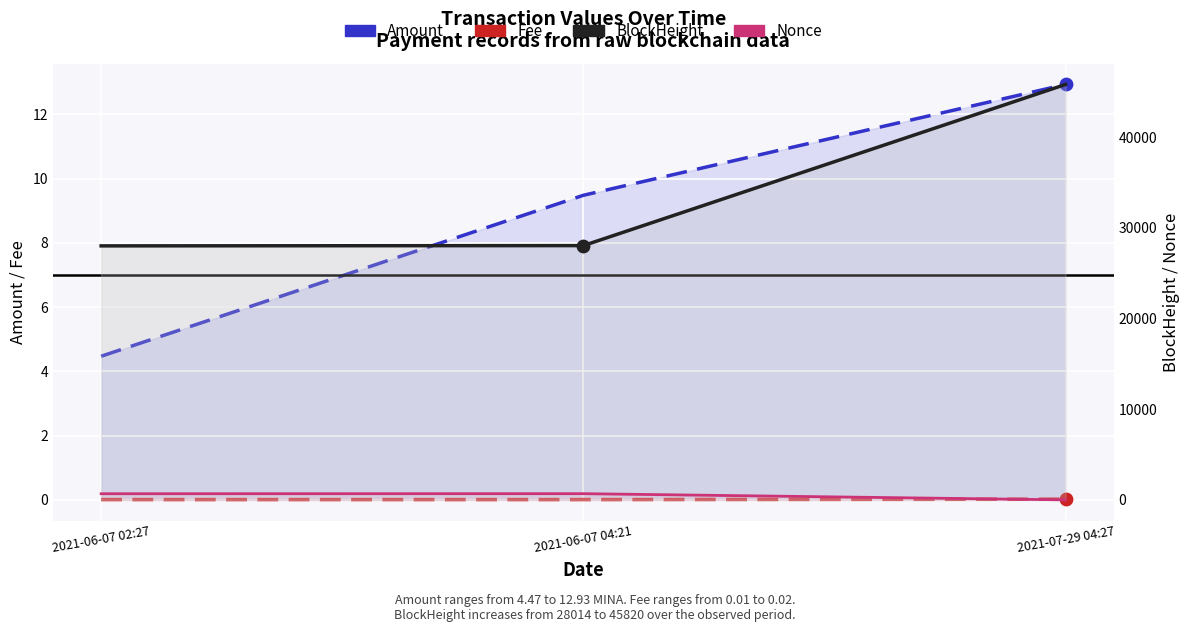

What are all the series names shown in the legend?

Amount, Fee, BlockHeight, Nonce